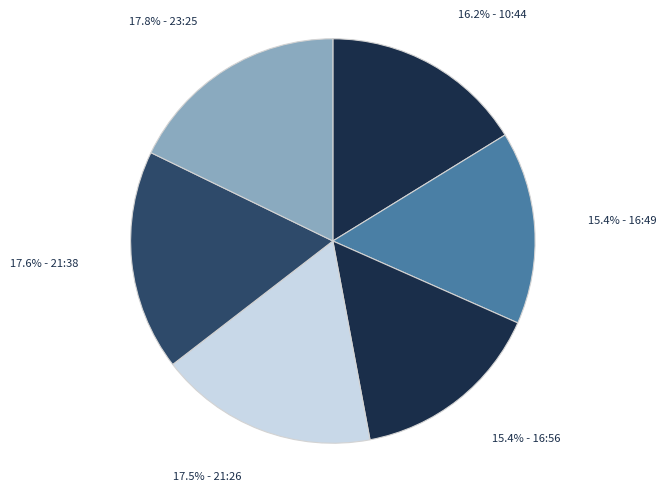

Which category has the biggest portion of the pie?

2022-12-28T23:25:25.439Z